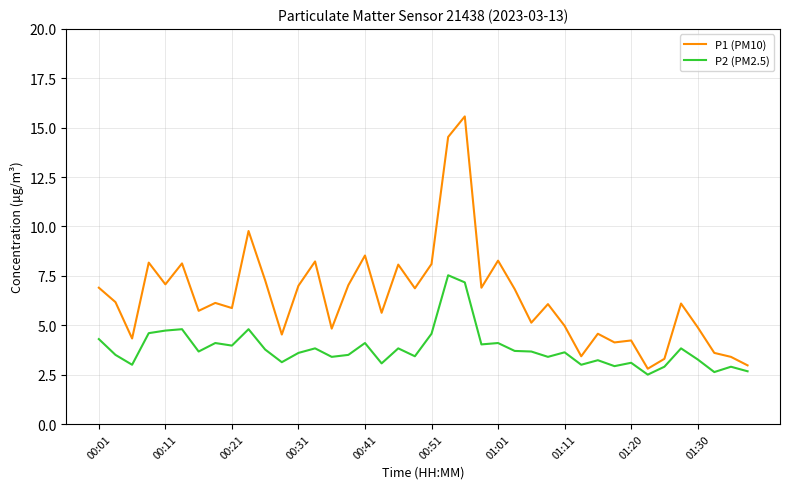

What is the difference between the maximum and second lowest values in the P2 (PM2.5) series?

4.9